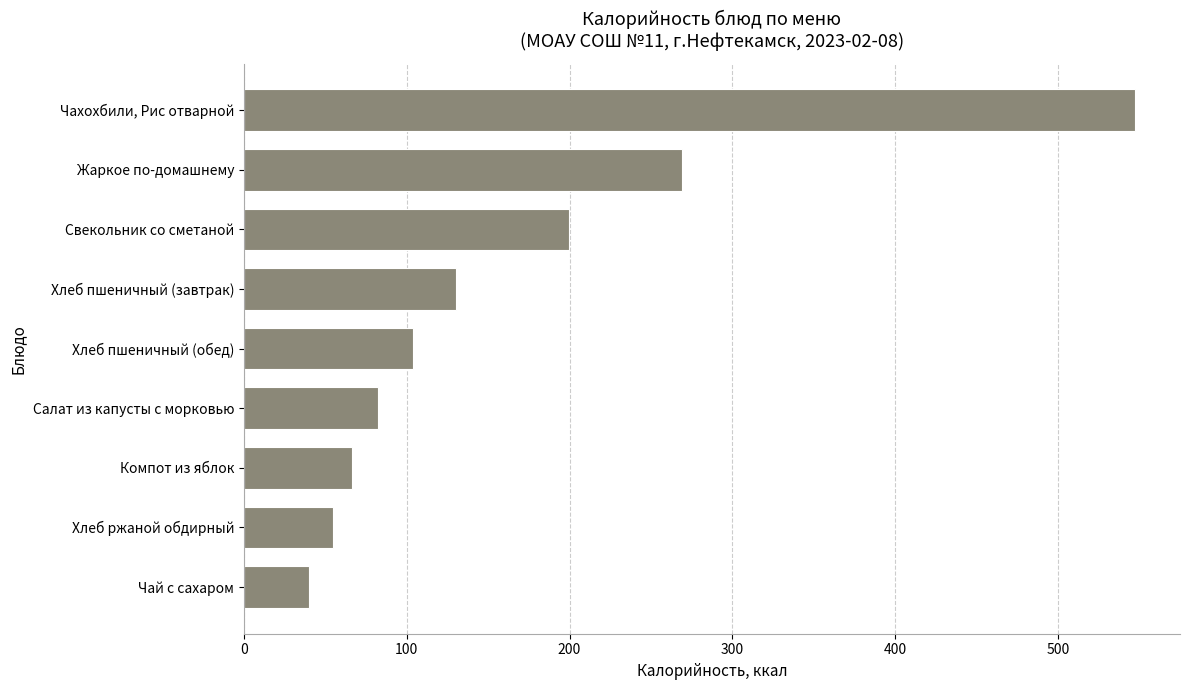

At which label is the value closest to 293?

Жаркое по-домашнему